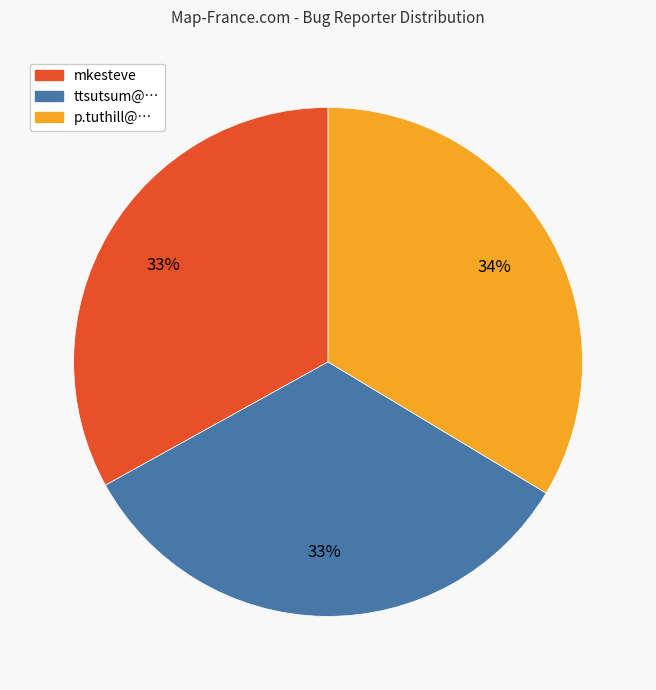

Is there any slice that represents more than half of the pie?

No